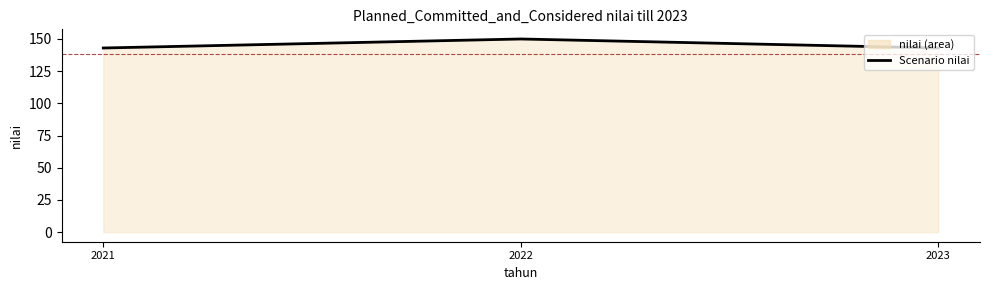

What is the value of the 1st point from the left?

143